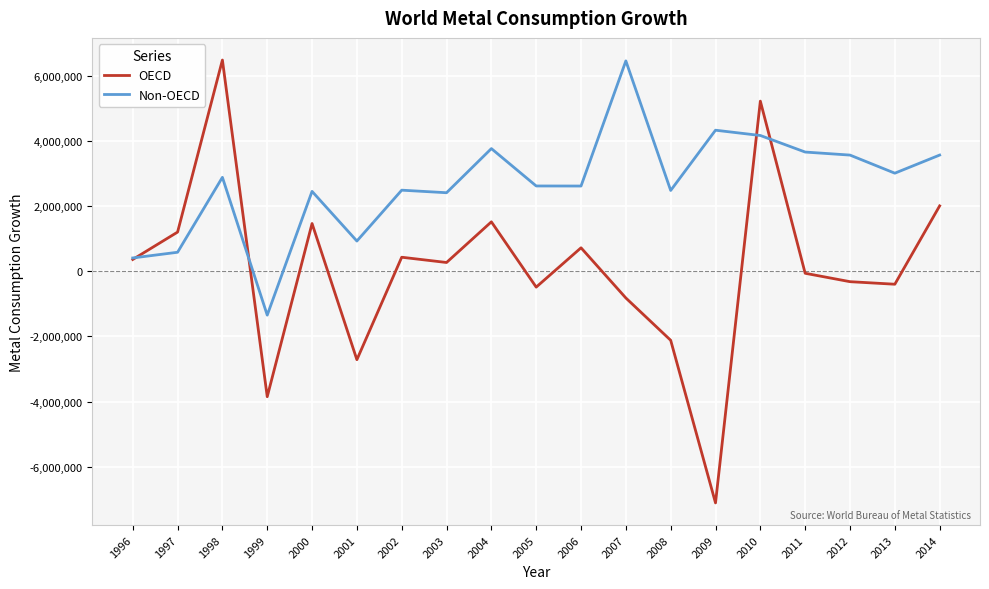

List the series in order of their overall mean, highest first.

Non-OECD, OECD